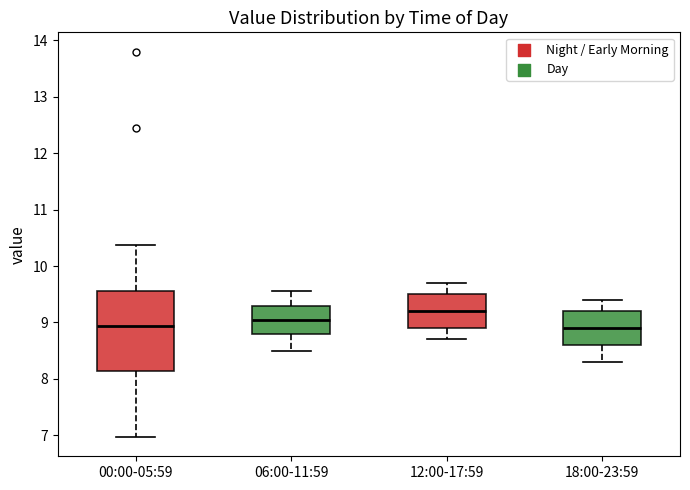

Reading left to right, read every box against the y-axis: the position of its median line, the range the box covers, and the ends of its whiskers. The values are not printed on the chart, so give them approximately, as read against the axis.

00:00-05:59: median 8.9, box 8.1 to 9.6, whiskers 7.0 to 10.4
06:00-11:59: median 9.1, box 8.8 to 9.3, whiskers 8.5 to 9.6
12:00-17:59: median 9.2, box 8.9 to 9.5, whiskers 8.7 to 9.7
18:00-23:59: median 8.9, box 8.6 to 9.2, whiskers 8.3 to 9.4